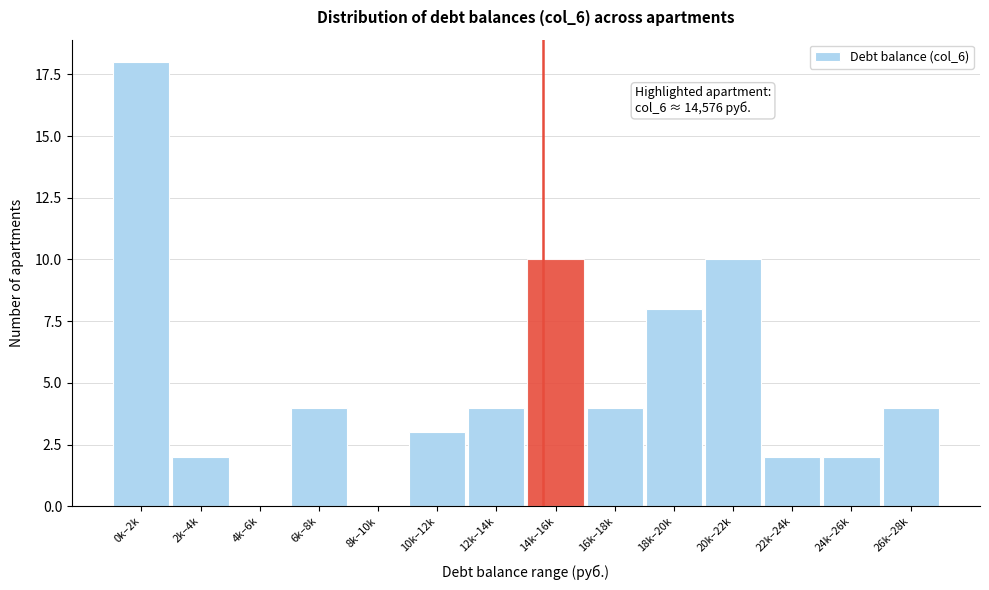

Reading left to right, list all the values displayed in this chart.

0k–2k=18	2k–4k=2	4k–6k=0	6k–8k=4	8k–10k=0	10k–12k=3	12k–14k=4	14k–16k=10	16k–18k=4	18k–20k=8	20k–22k=10	22k–24k=2	24k–26k=2	26k–28k=4